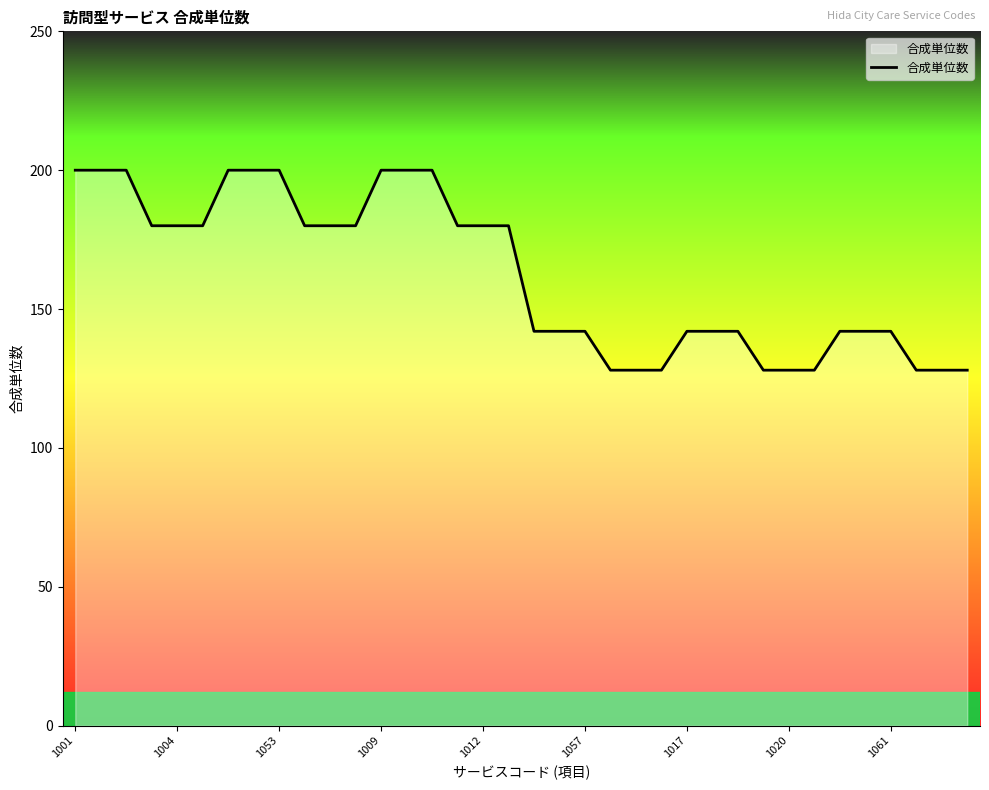

What is the difference between the maximum and minimum values?

72